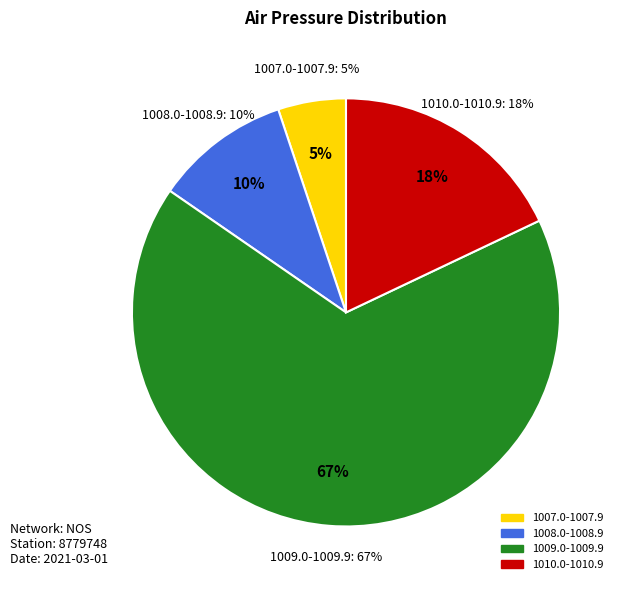

True or false: 18 accounts for 1% of the total.

False